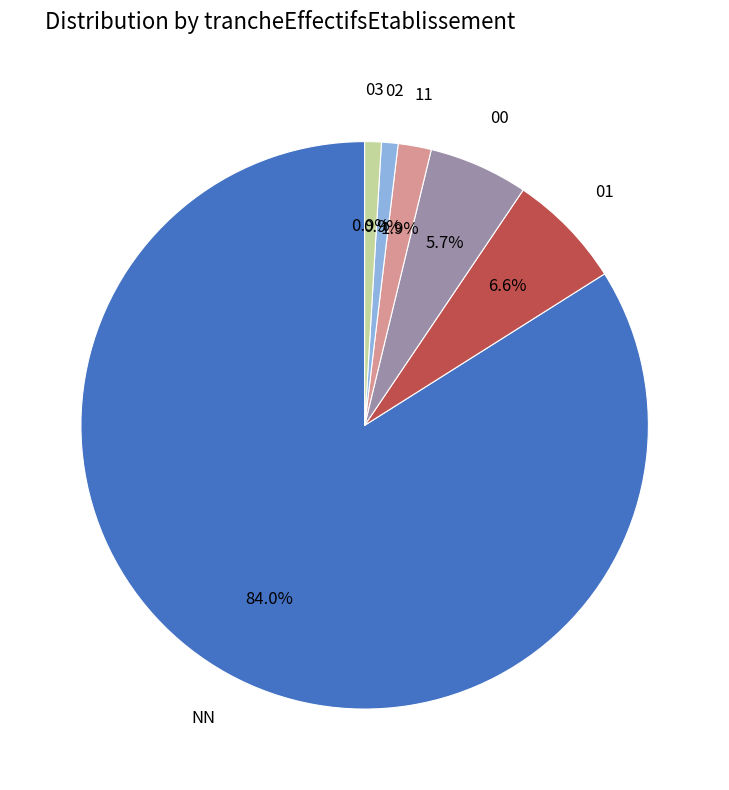

To the nearest percent, what is the combined percentage of 00 and NN?

90%